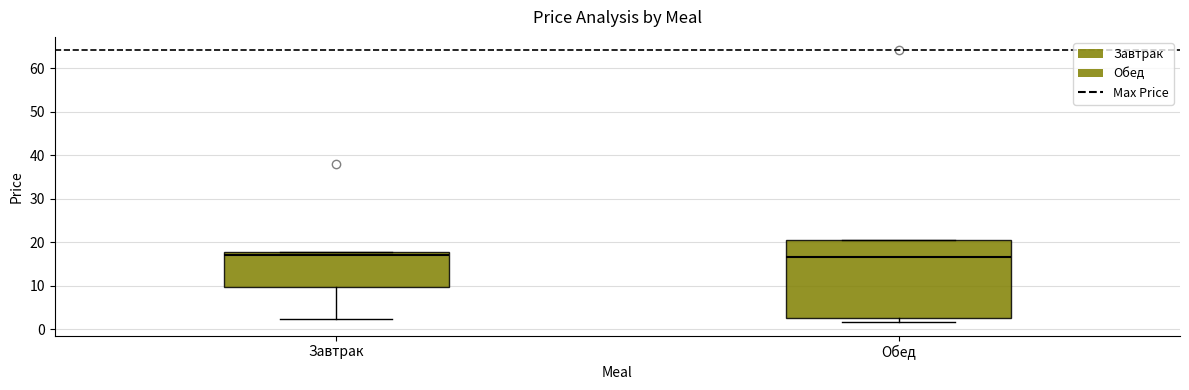

Reading left to right, read every box against the y-axis: the position of its median line, the range the box covers, and the ends of its whiskers. The values are not printed on the chart, so give them approximately, as read against the axis.

Завтрак: median 17, box 10 to 18, whiskers 2 to 18
Обед: median 16, box 3 to 21, whiskers 2 to 21